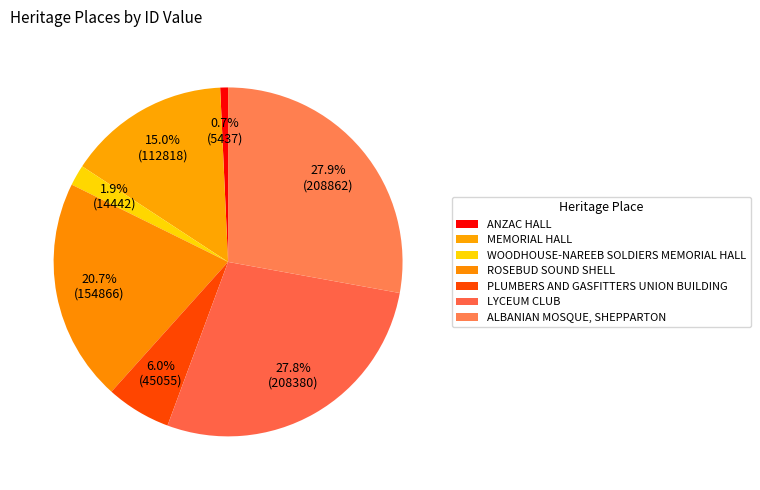

To the nearest percent, what is the combined percentage of ANZAC HALL and MEMORIAL HALL?

16%